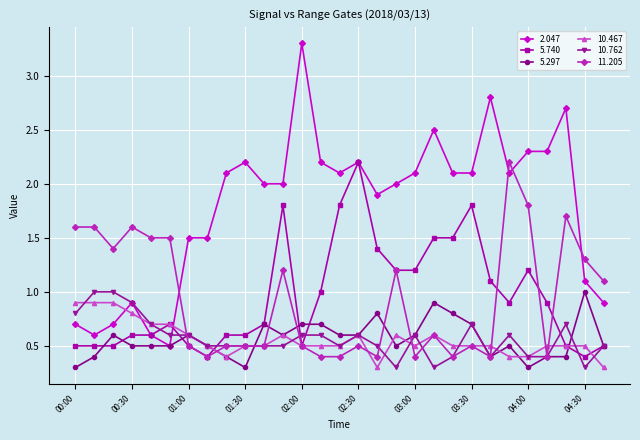

Which series has the largest range (max minus min)?

2.047